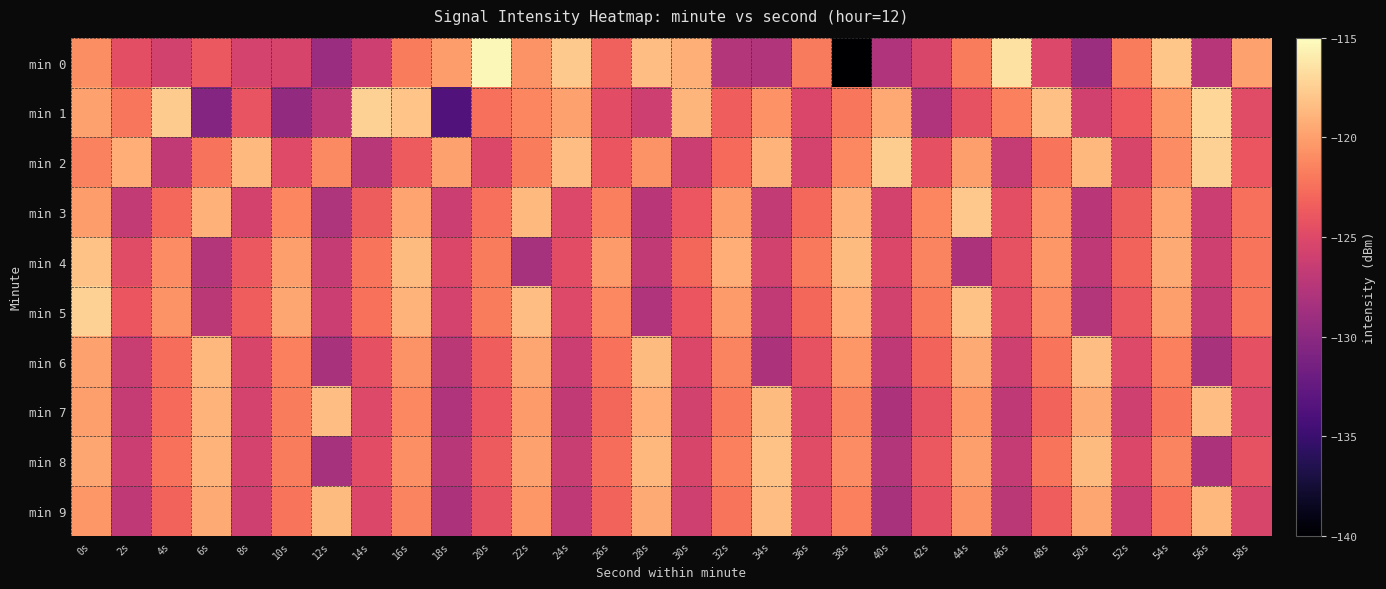

How many categories are shown in the chart?

30